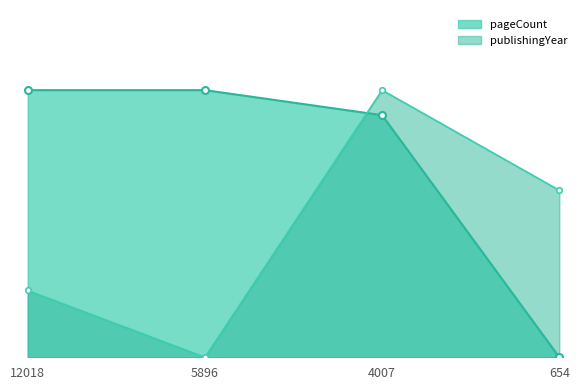

The pageCount series shows 90.6 at 4007. True or false?

True